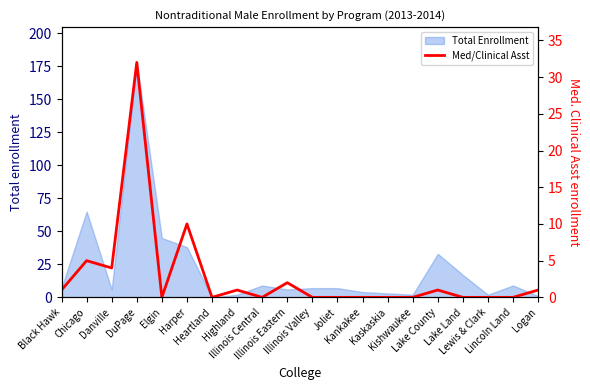

What is the label of the 1st point from the right?

Logan